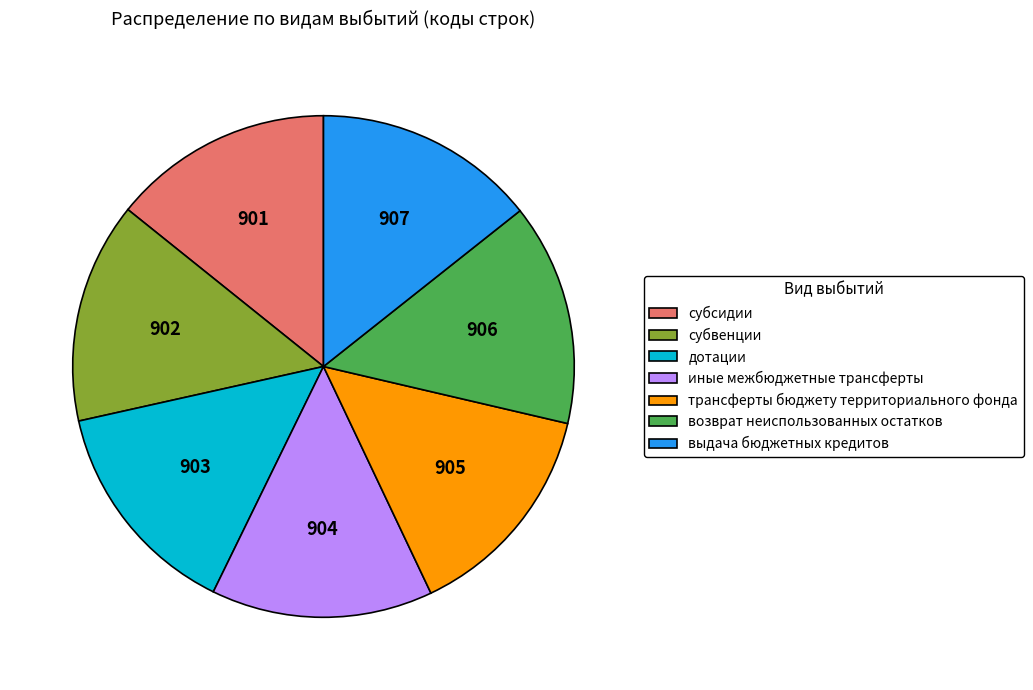

Does субсидии account for over 50% of the chart?

No